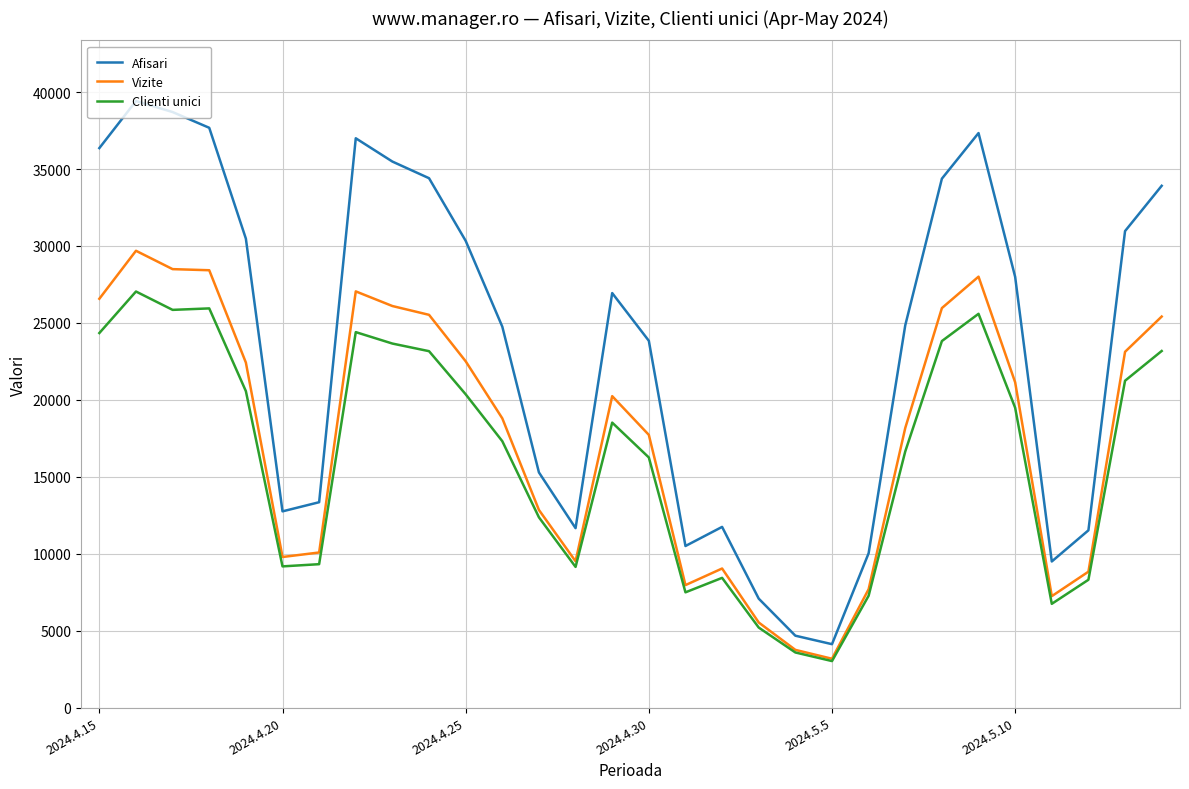

Rank the series by their average value, from highest to lowest.

Afisari, Vizite, Clienti unici